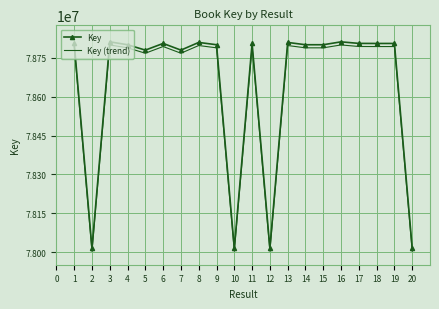

What is the minimum value for Key?

78014688.0